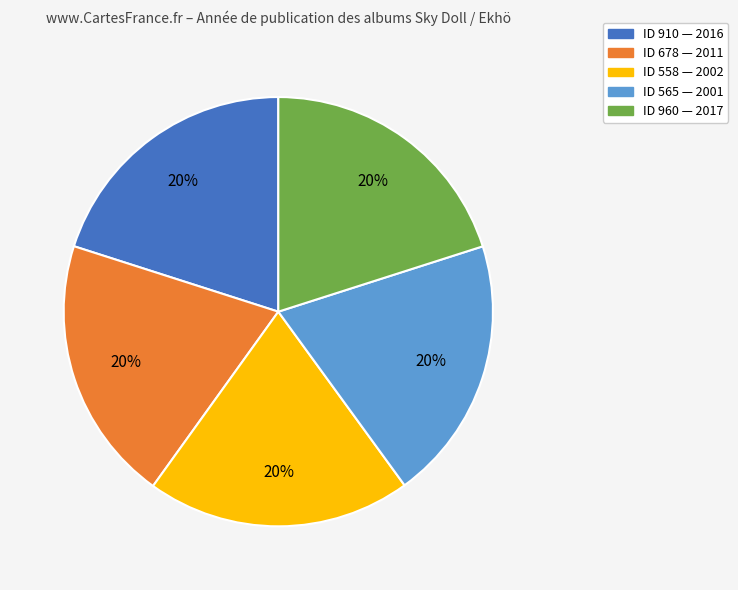

To the nearest percent, what is the combined percentage of ID 558 — 2002 and ID 678 — 2011?

40%